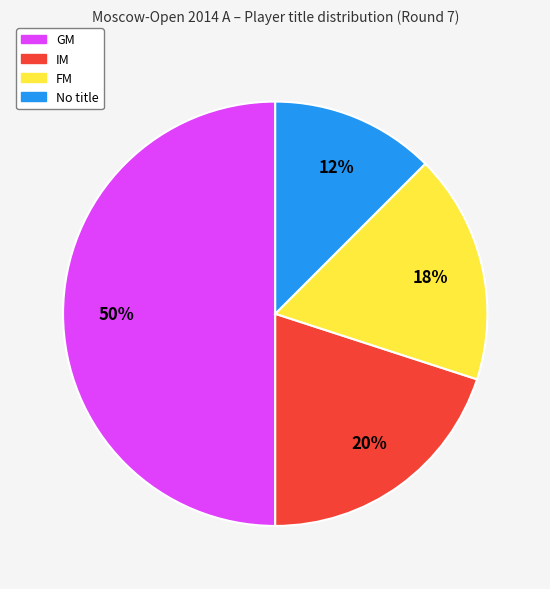

To the nearest percent, what is the average slice percentage?

25%